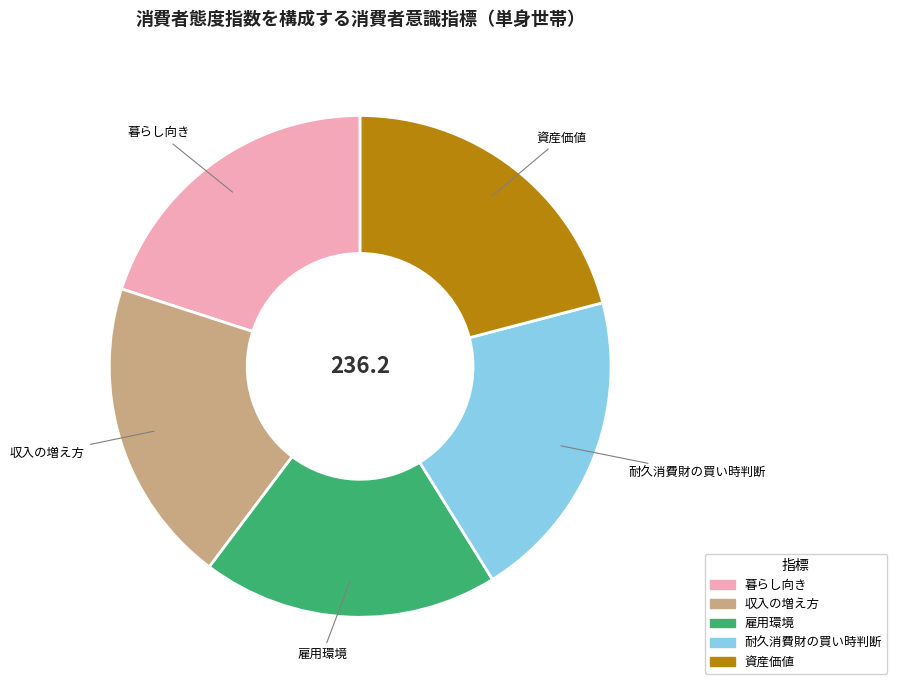

Do 暮らし向き and 雇用環境 together represent more than half of the pie?

No